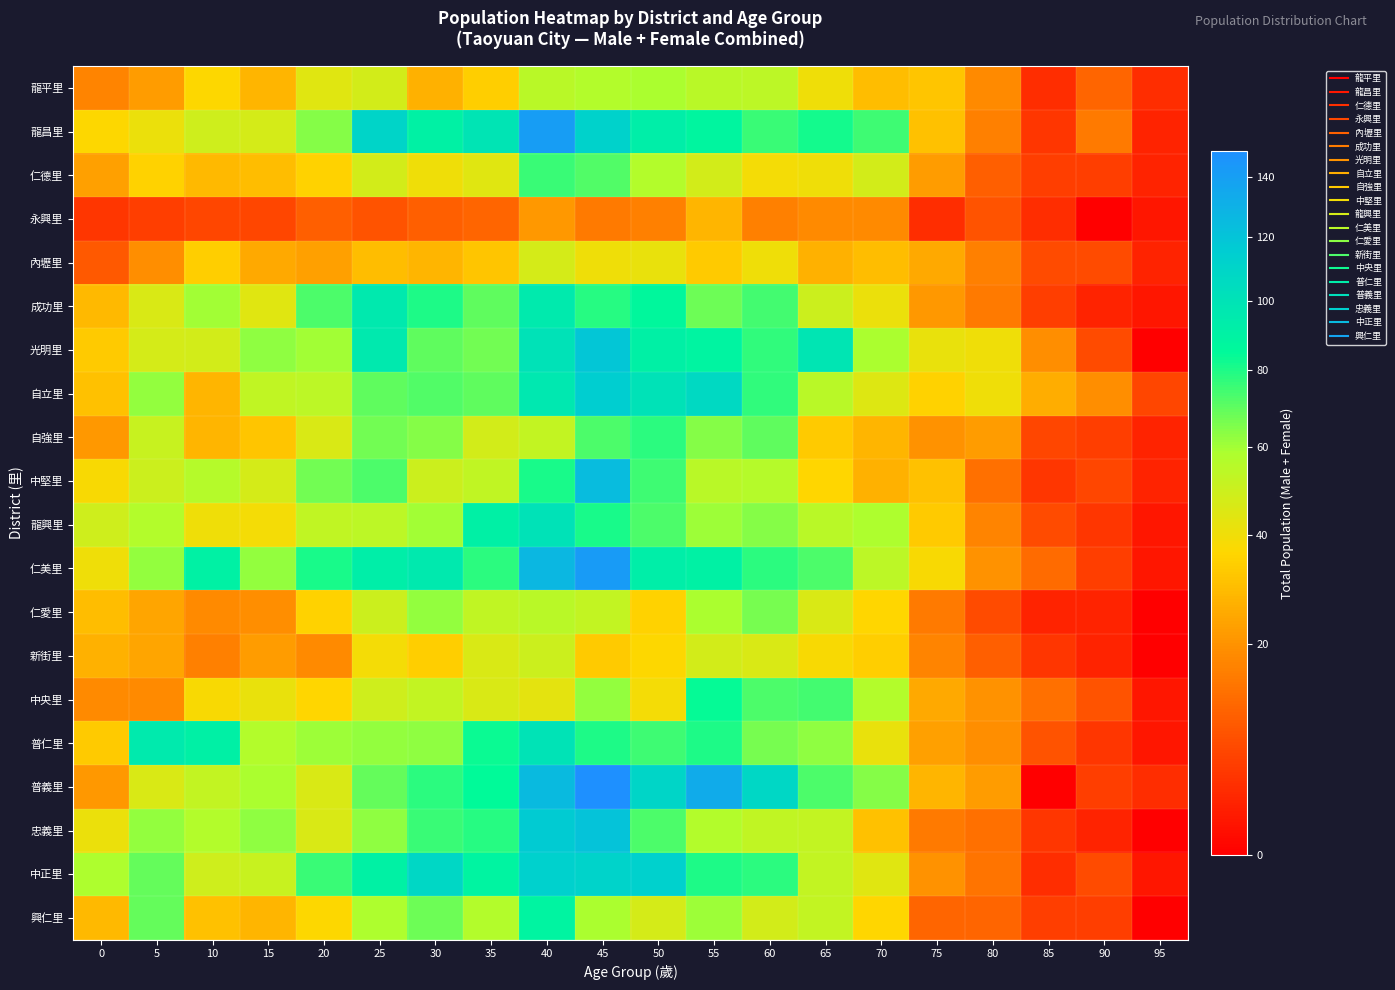

Reading left to right, extract all data points from this chart.

龍平里: 0=17	5=22	10=37	15=28	20=44	25=48	30=27	35=34	40=55	45=57	50=59	55=55	60=54	65=40	70=30	75=32	80=18	85=3	90=11	95=3
龍昌里: 0=37	5=41	10=49	15=47	20=64	25=110	30=90	35=99	40=141	45=112	50=93	55=88	60=76	65=82	70=75	75=31	80=16	85=4	90=15	95=2
仁德里: 0=23	5=35	10=29	15=30	20=35	25=48	30=40	35=44	40=76	45=72	50=57	55=48	60=39	65=40	70=48	75=22	80=10	85=5	90=5	95=2
永興里: 0=4	5=5	10=6	15=6	20=10	25=8	30=10	35=11	40=21	45=15	50=16	55=28	60=16	65=18	70=18	75=3	80=8	85=3	90=0	95=1
內壢里: 0=9	5=19	10=34	15=25	20=23	25=30	30=28	35=32	40=47	45=40	50=42	55=33	60=40	65=27	70=30	75=25	80=16	85=7	90=7	95=2
成功里: 0=29	5=46	10=60	15=44	20=73	25=96	30=80	35=70	40=95	45=79	50=86	55=68	60=74	65=50	70=41	75=21	80=15	85=5	90=2	95=1
光明里: 0=33	5=47	10=48	15=63	20=60	25=96	30=70	35=67	40=101	45=119	50=91	55=89	60=77	65=98	70=59	75=42	80=40	85=19	90=7	95=0
自立里: 0=31	5=62	10=28	15=53	20=54	25=70	30=72	35=70	40=97	45=114	50=101	55=107	60=77	65=55	70=45	75=35	80=40	85=26	90=19	95=6
自強里: 0=21	5=51	10=28	15=32	20=46	25=67	30=64	35=48	40=52	45=73	50=78	55=64	60=70	65=33	70=28	75=20	80=22	85=6	90=5	95=2
中堅里: 0=38	5=50	10=56	15=47	20=67	25=73	30=50	35=53	40=81	45=124	50=75	55=55	60=56	65=36	70=27	75=31	80=13	85=4	90=6	95=2
龍興里: 0=49	5=57	10=40	15=39	20=53	25=54	30=60	35=91	40=101	45=81	50=73	55=61	60=64	65=55	70=58	75=33	80=17	85=7	90=4	95=1
仁美里: 0=40	5=62	10=90	15=62	20=81	25=93	30=96	35=78	40=127	45=142	50=93	55=90	60=78	65=73	70=54	75=38	80=20	85=12	90=5	95=1
仁愛里: 0=30	5=24	10=18	15=19	20=35	25=50	30=62	35=53	40=55	45=52	50=35	55=59	60=66	65=46	70=36	75=15	80=7	85=2	90=2	95=0
新街里: 0=27	5=24	10=16	15=22	20=18	25=39	30=34	35=46	40=50	45=33	50=37	55=48	60=46	65=38	70=34	75=17	80=10	85=4	90=2	95=0
中央里: 0=18	5=18	10=38	15=42	20=36	25=49	30=52	35=46	40=43	45=62	50=39	55=84	60=73	65=74	70=57	75=25	80=20	85=13	90=8	95=1
普仁里: 0=33	5=95	10=91	15=57	20=61	25=62	30=63	35=83	40=100	45=80	50=75	55=80	60=66	65=63	70=42	75=23	80=19	85=8	90=4	95=1
普義里: 0=21	5=46	10=52	15=59	20=46	25=69	30=78	35=85	40=125	45=149	50=109	55=133	60=108	65=73	70=64	75=28	80=22	85=0	90=5	95=3
忠義里: 0=41	5=62	10=57	15=63	20=46	25=63	30=76	35=79	40=116	45=121	50=73	55=57	60=53	65=52	70=31	75=15	80=13	85=4	90=2	95=0
中正里: 0=58	5=69	10=49	15=51	20=76	25=90	30=108	35=89	40=113	45=111	50=113	55=80	60=78	65=52	70=44	75=20	80=14	85=3	90=7	95=1
興仁里: 0=29	5=69	10=31	15=28	20=37	25=58	30=68	35=57	40=89	45=59	50=47	55=61	60=48	65=52	70=36	75=11	80=11	85=5	90=5	95=0